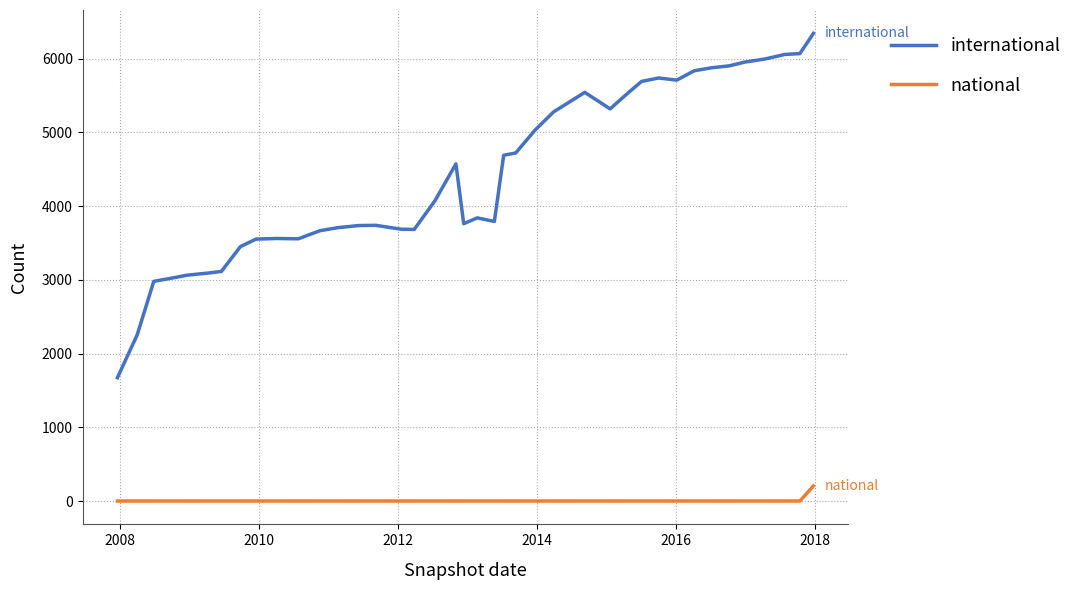

Which series has the largest total across all categories?

international